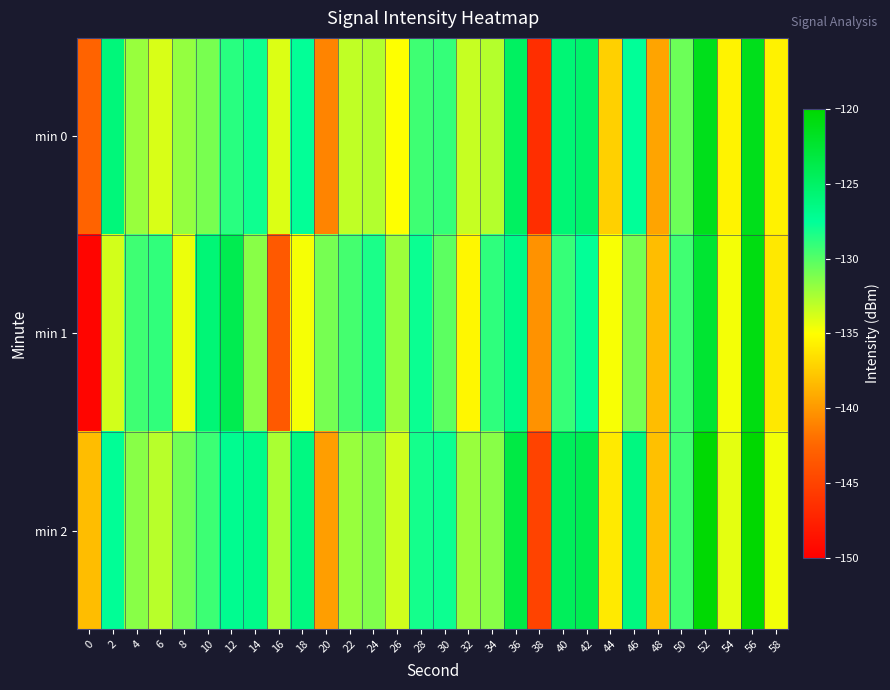

At which category is the sum across all series the highest?

56